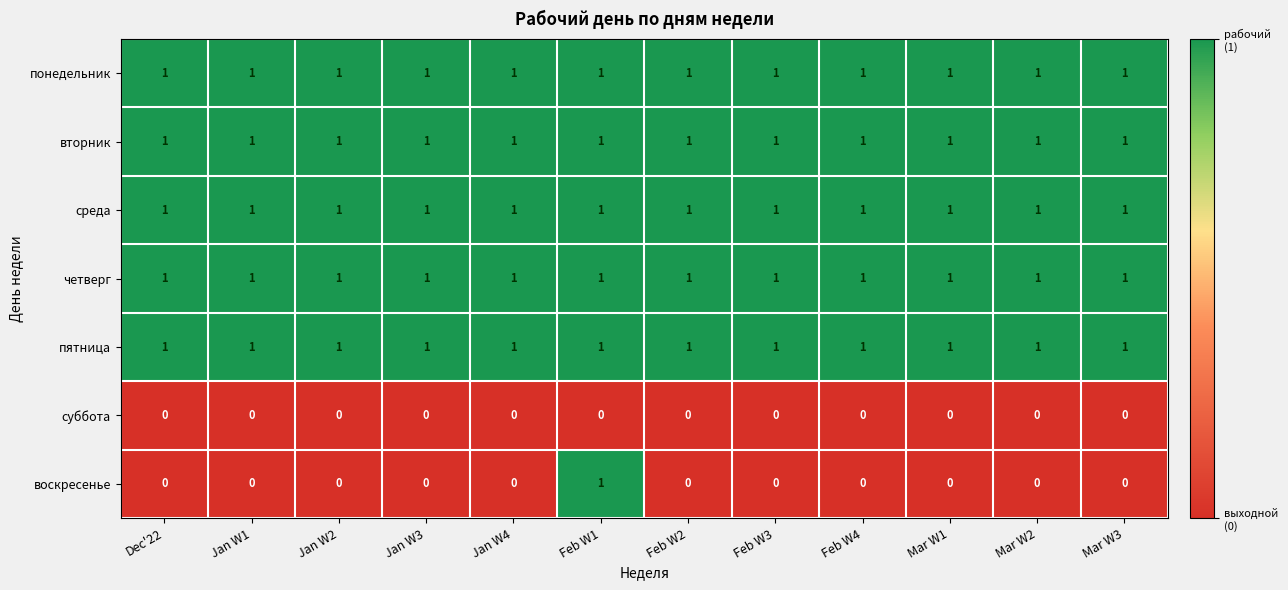

True or false: четверг has a value of 1 at Jan W3.

True